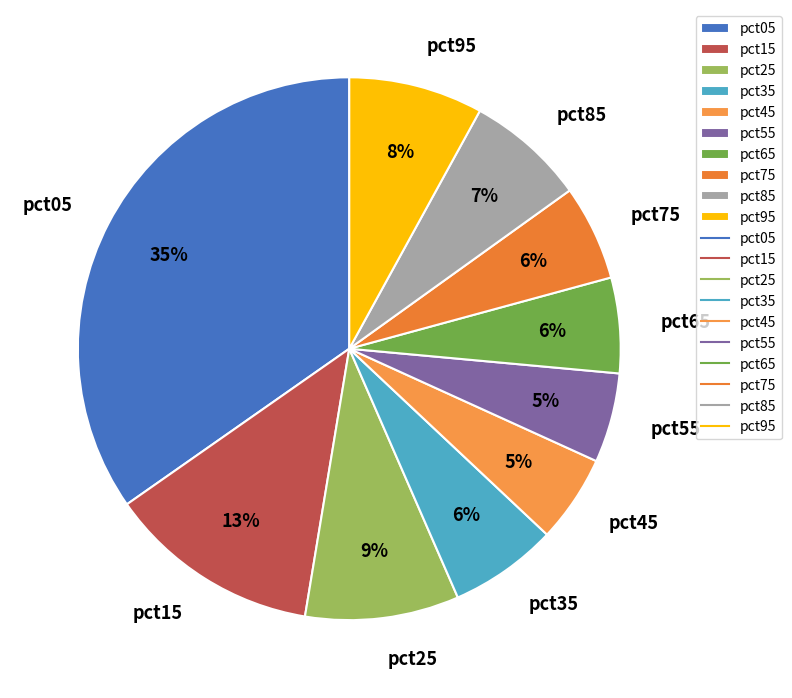

Does pct15 represent more than half of the total?

No